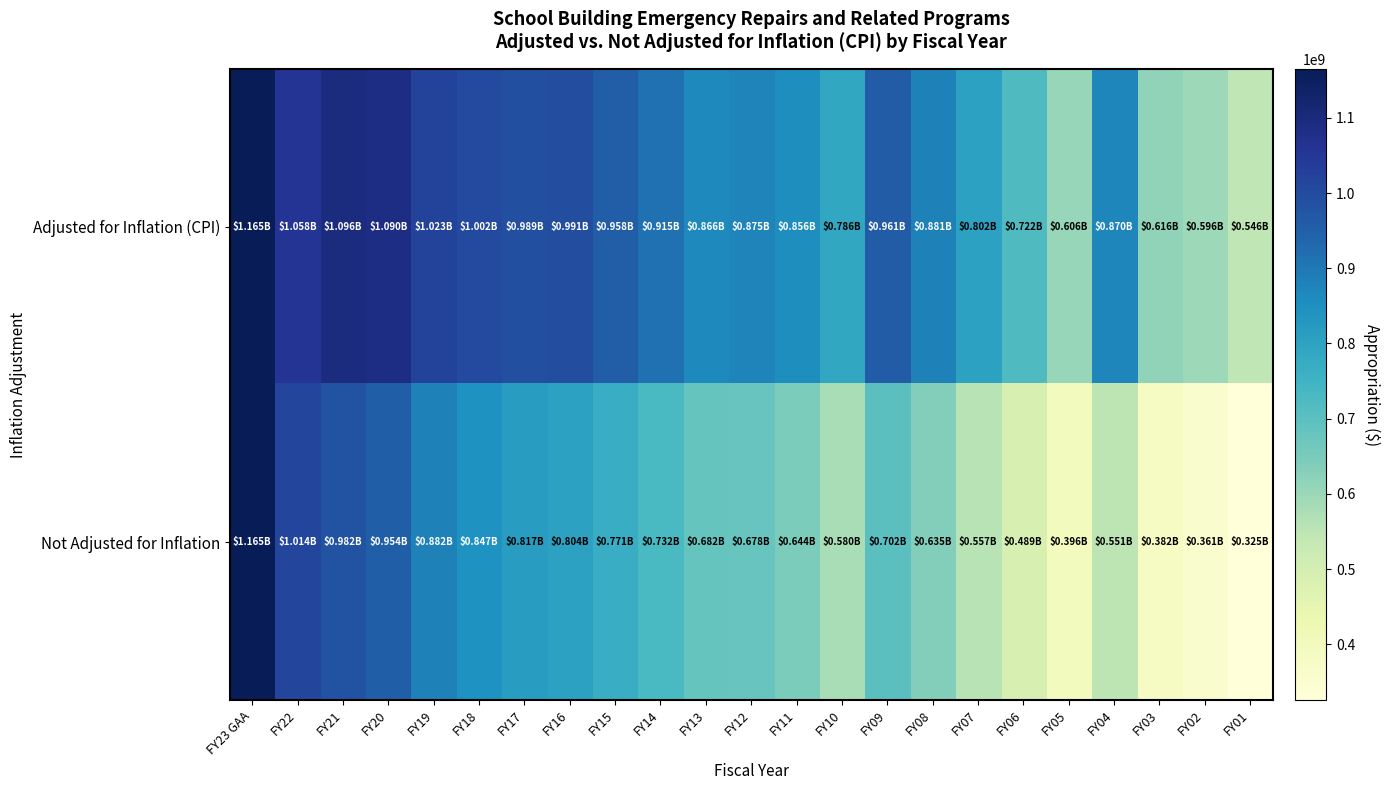

Rank the series by their average value, from lowest to highest.

Not Adjusted for Inflation, Adjusted for Inflation (CPI)